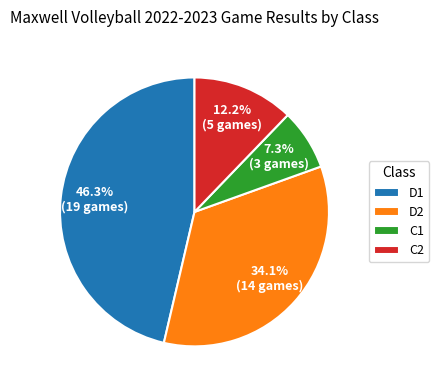

How many segments does this pie chart have?

4